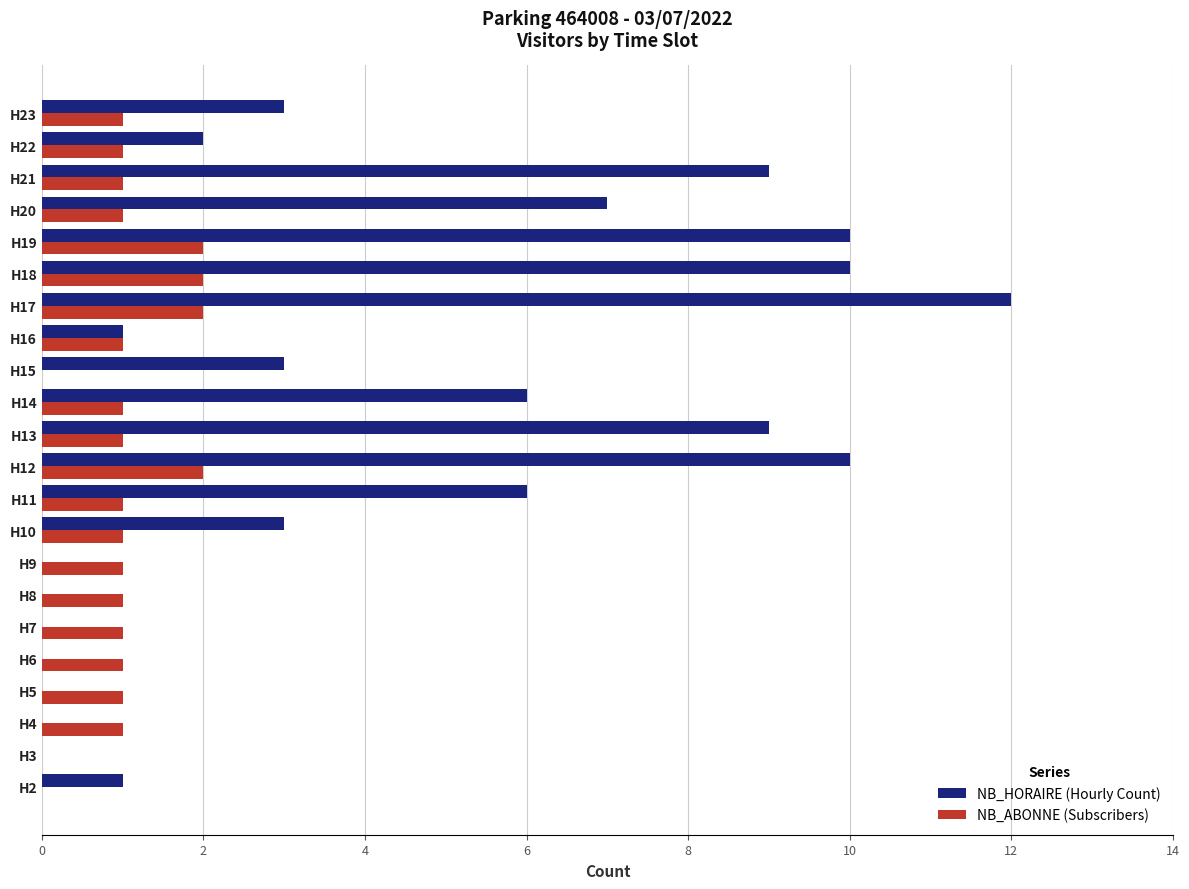

Which series has the largest total across all categories?

NB_HORAIRE (Hourly Count)